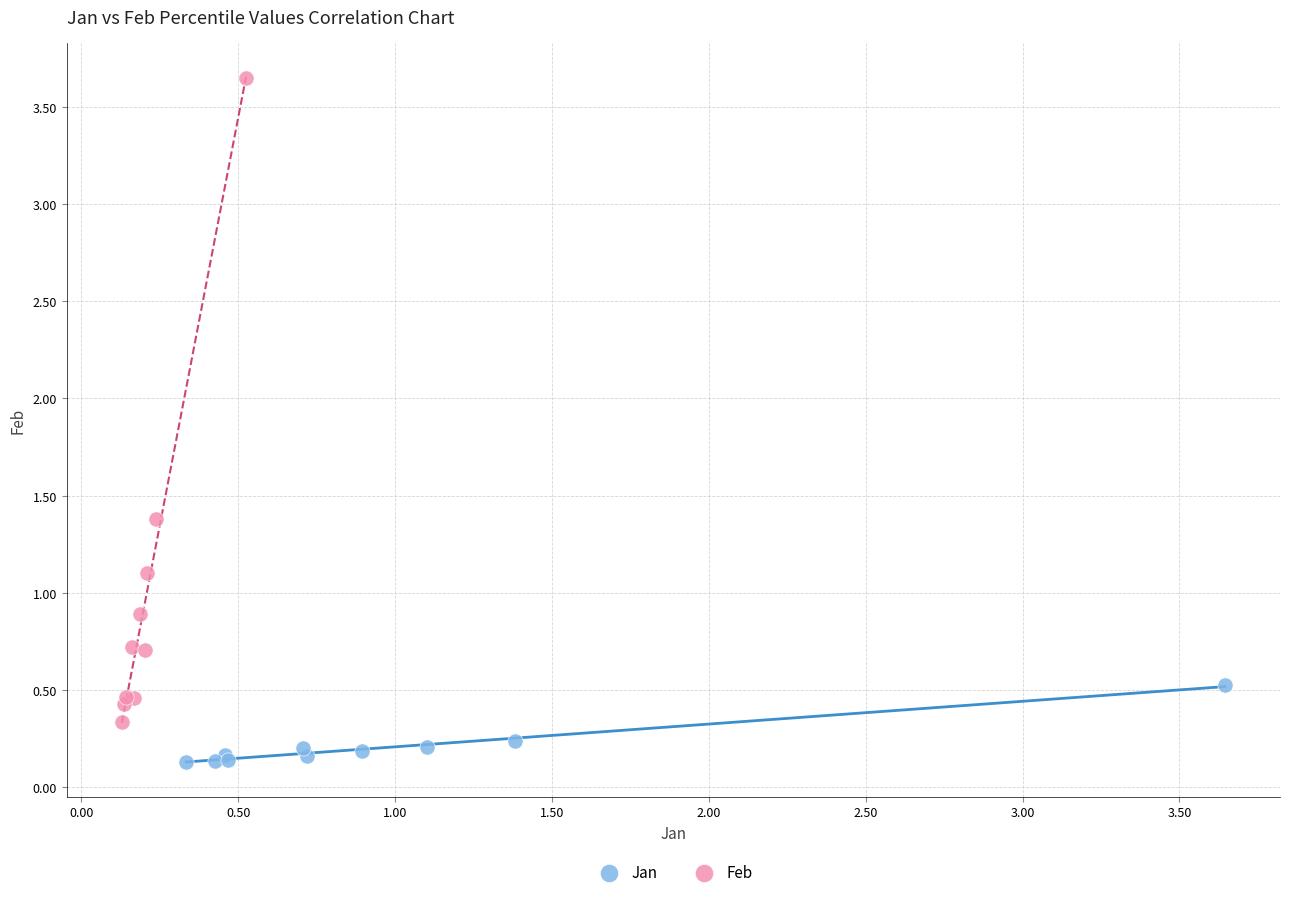

Which series has the widest spread of Y values?

Feb